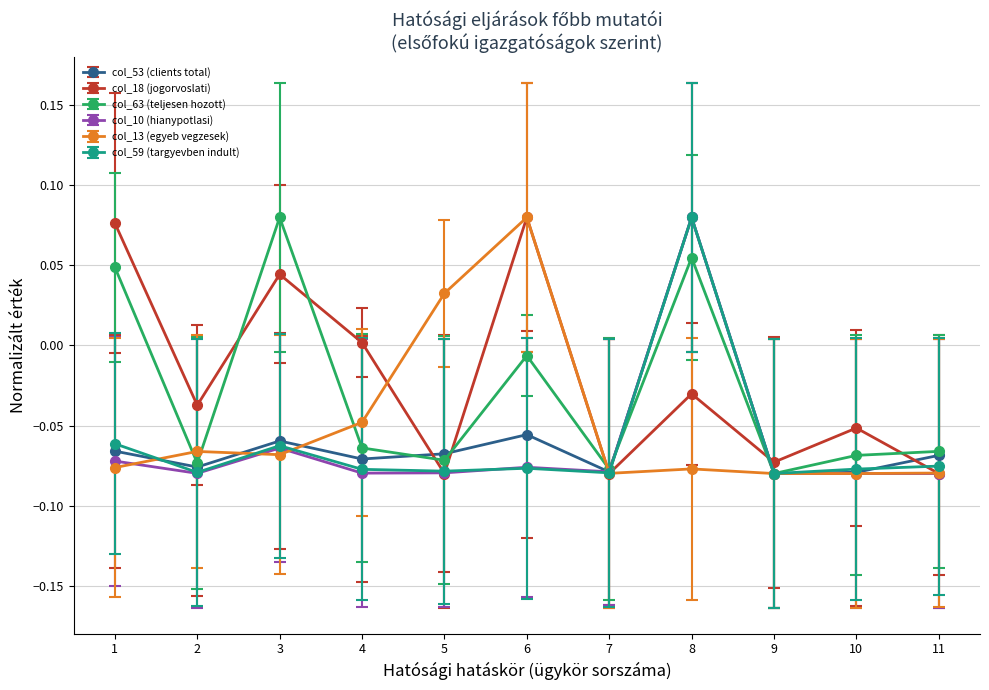

Which series changed the most between 1 and 5?

col_18 (jogorvoslati)